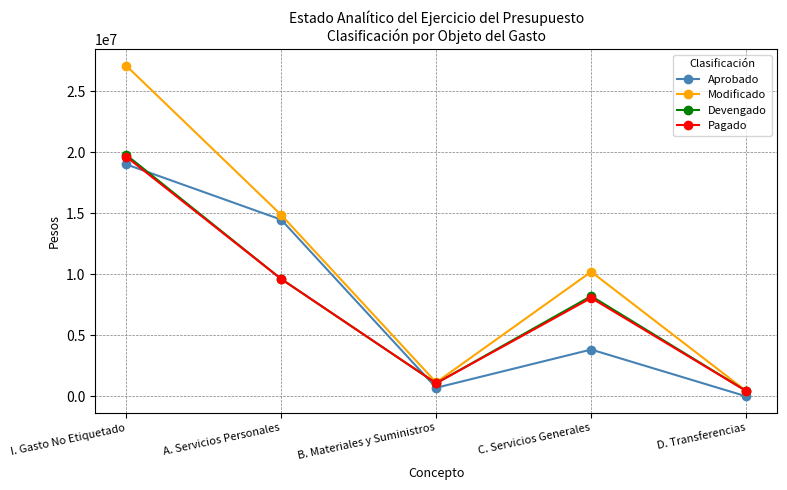

What is the label of the 3rd point from the left?

B. Materiales y Suministros